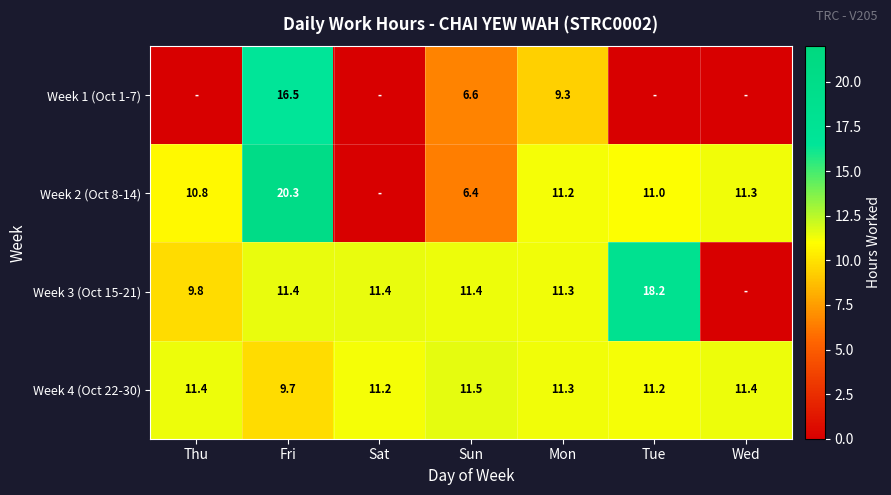

Is it true that Week 2 (Oct 8-14) equals 6.4 at Sun?

True